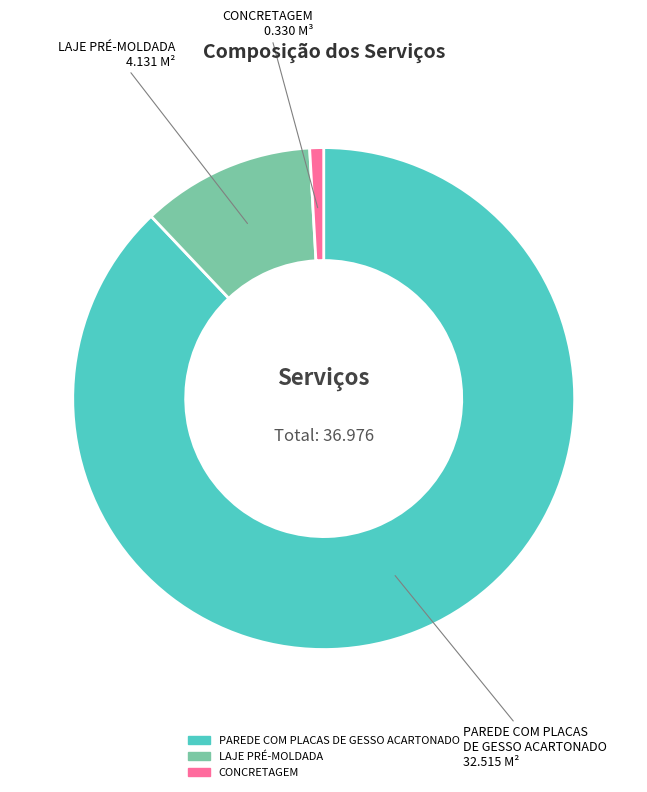

Rank the categories by value from lowest to highest.

CONCRETAGEM, LAJE PRÉ-MOLDADA, PAREDE COM PLACAS DE GESSO ACARTONADO